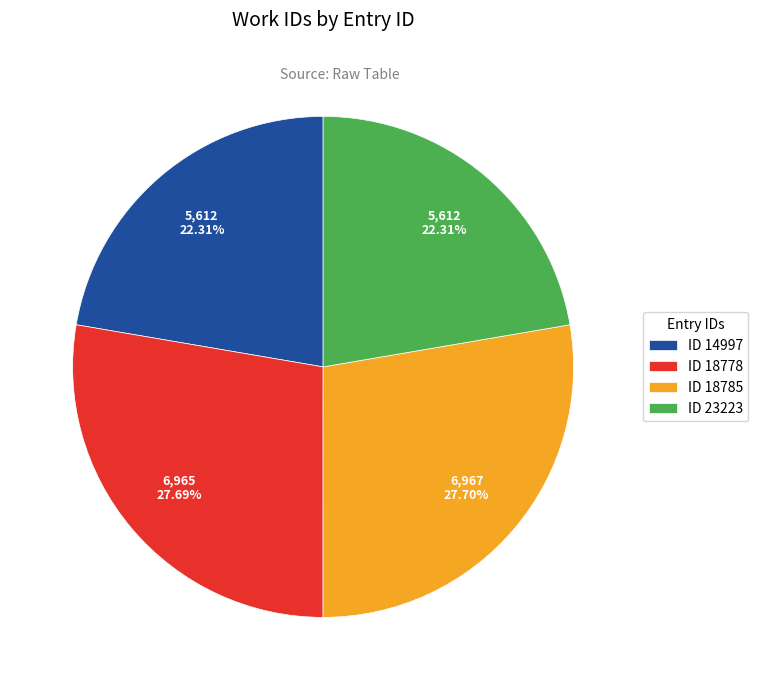

Does any single category account for the majority?

No